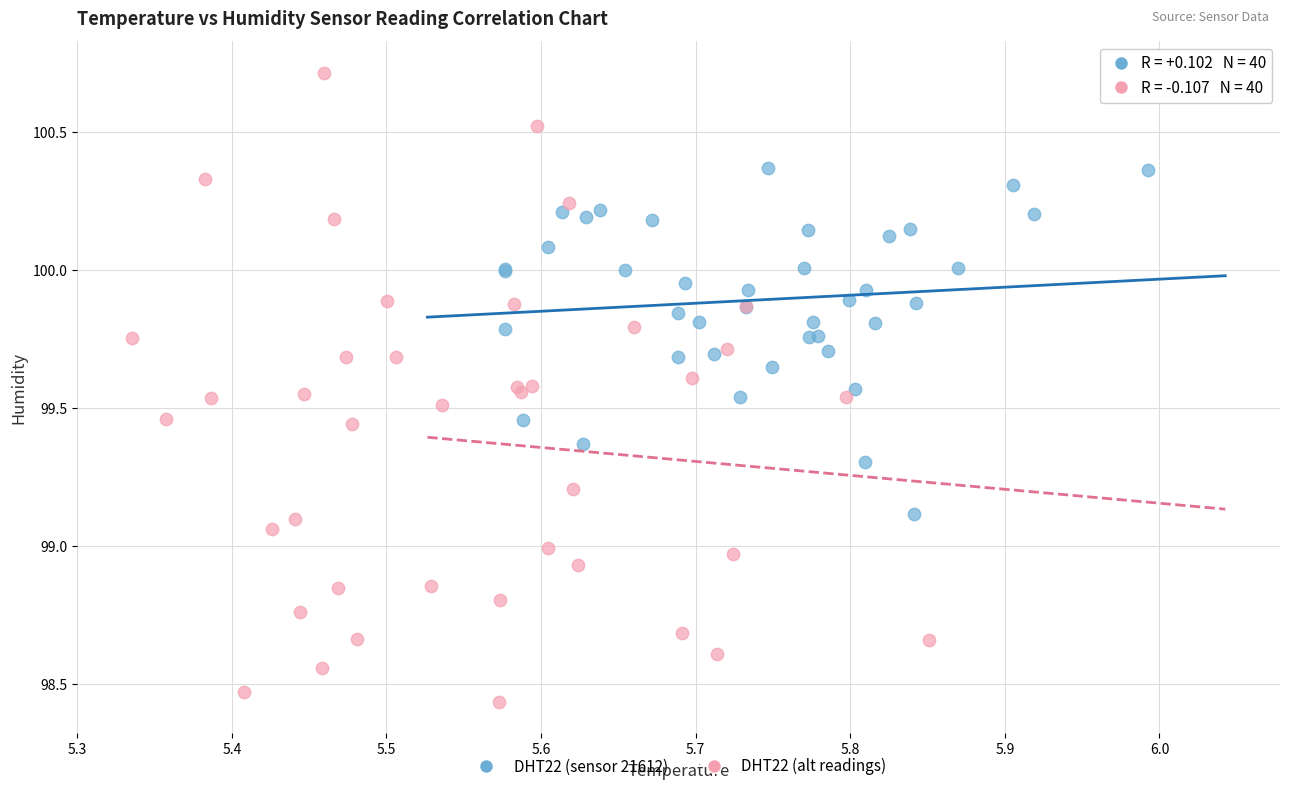

Which series has the largest Y range (max minus min)?

DHT22 (alt readings)